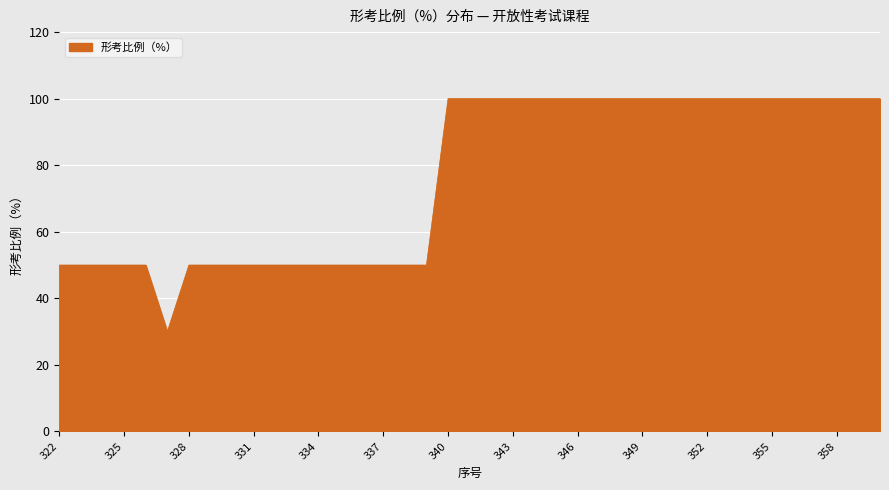

What is the greatest value displayed?

100